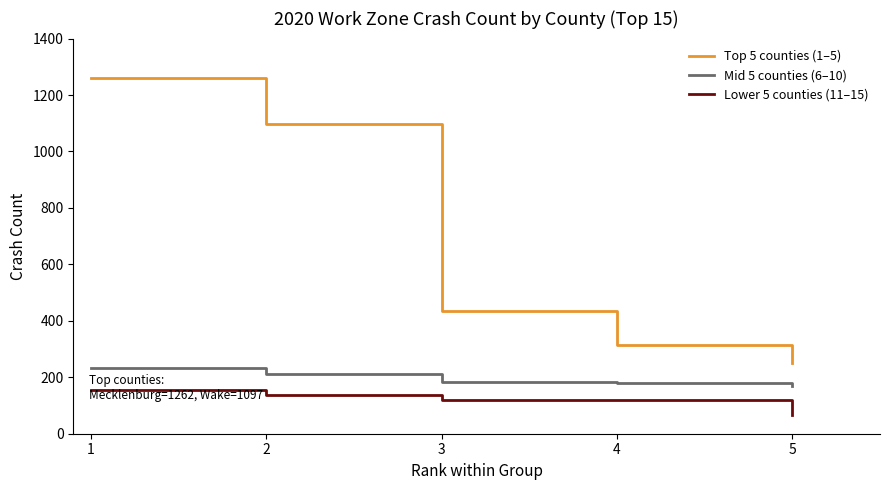

Does the chart have visible grid lines?

No